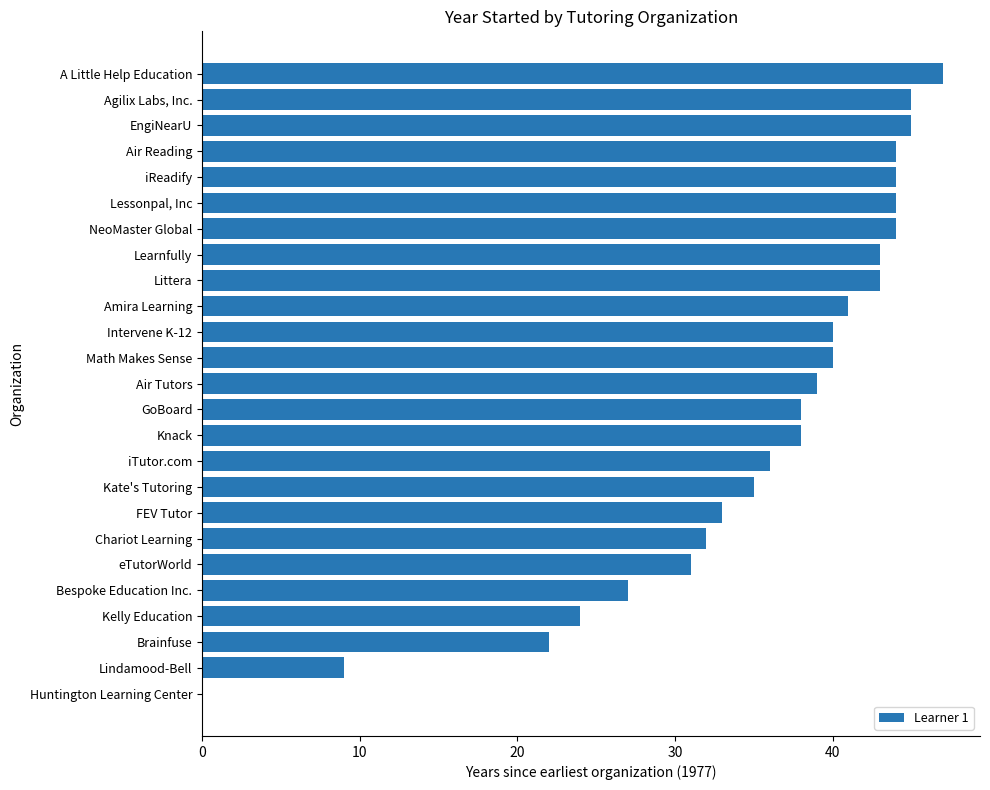

Is it true that the value at Huntington Learning Center is 29?

False